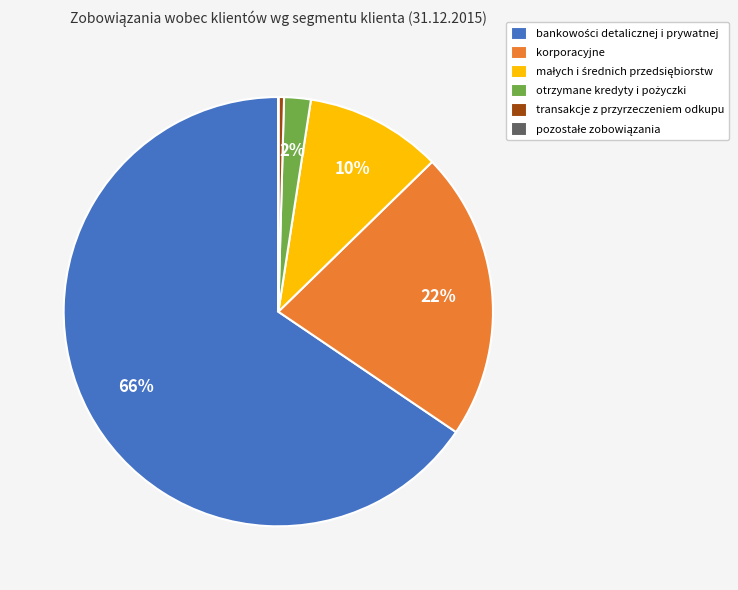

Is it true that transakcje z przyrzeczeniem odkupu is 0% of the pie?

True